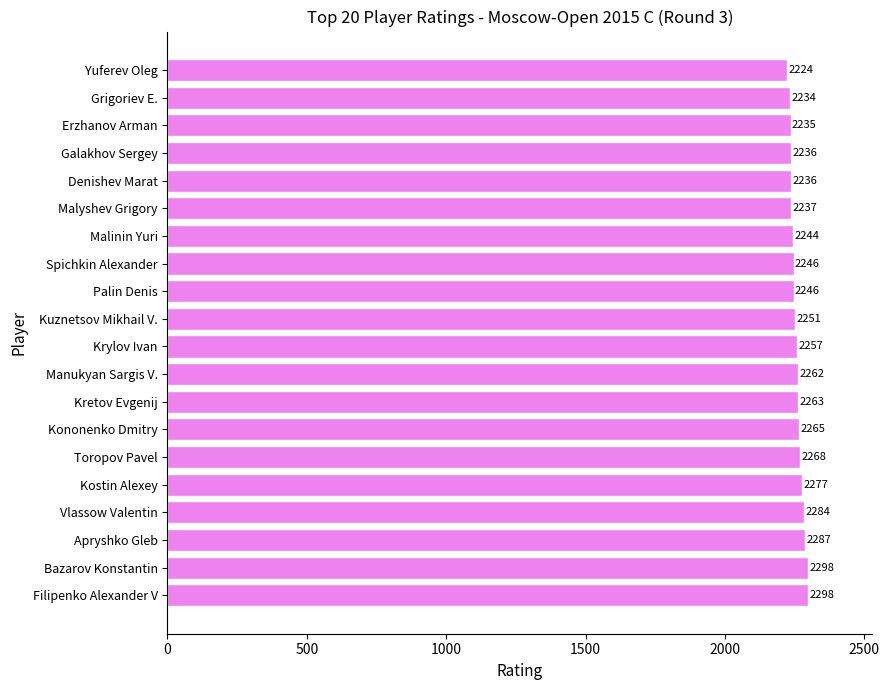

Reading bottom to top, what are all the values shown in this chart?

2298	2298	2287	2284	2277	2268	2265	2263	2262	2257	2251	2246	2246	2244	2237	2236	2236	2235	2234	2224